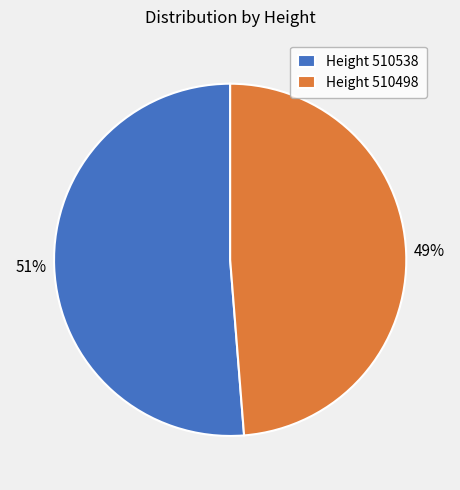

Combined, do Height 510498 and Height 510538 account for over 50%?

Yes